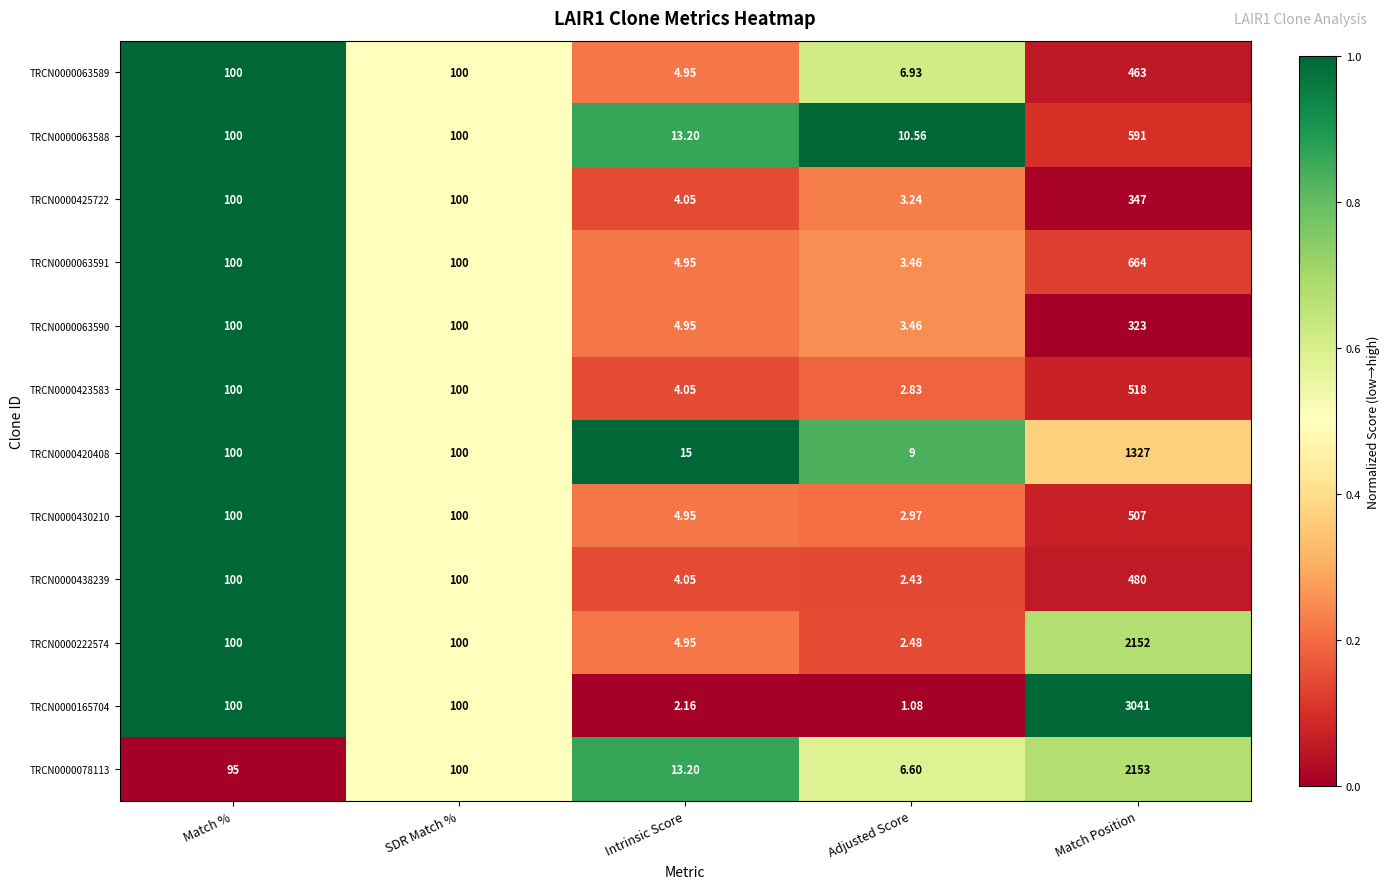

Which category has the lowest value in the TRCN0000425722 series?

Adjusted Score